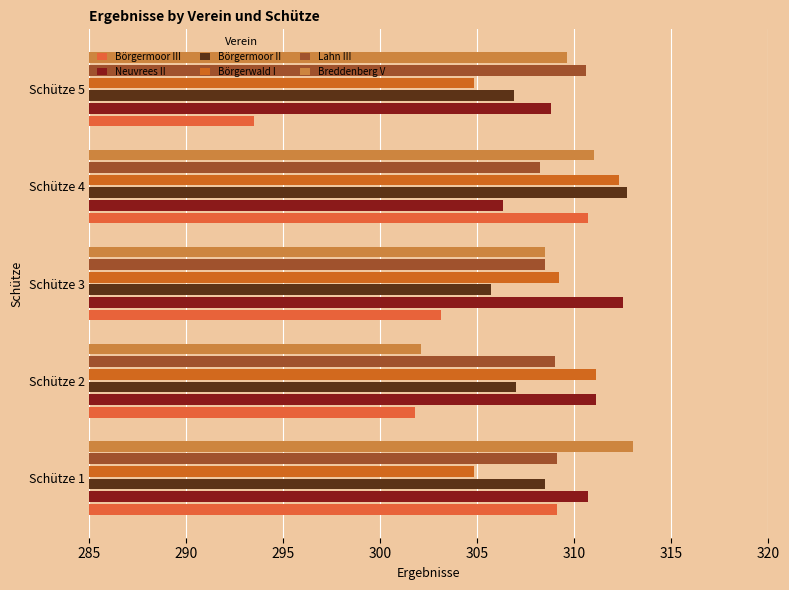

How many distinct data groups are displayed?

6